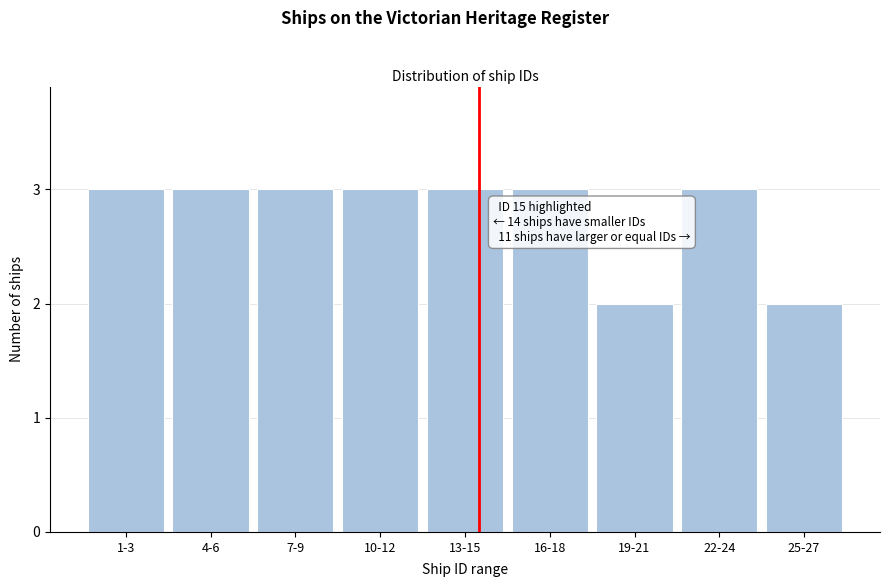

Reading left to right, transcribe all the data shown in this chart.

3	3	3	3	3	3	2	3	2